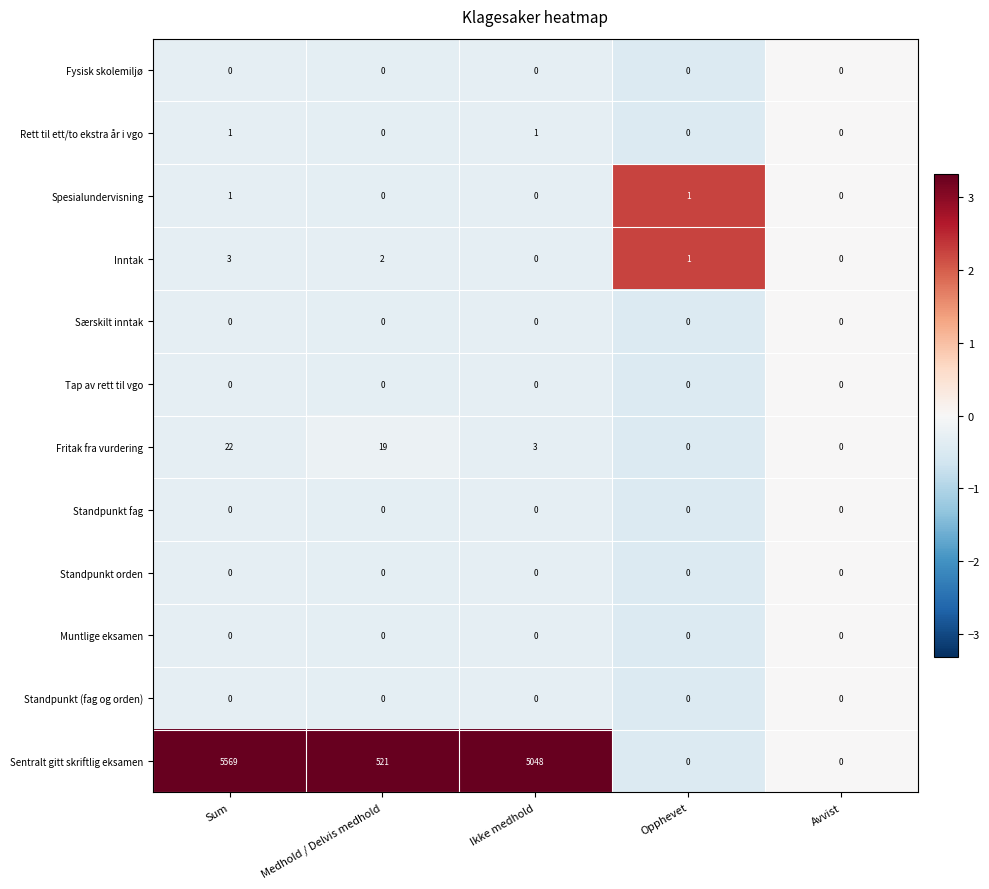

Is it true that Fysisk skolemiljø equals 0 at Avvist?

True